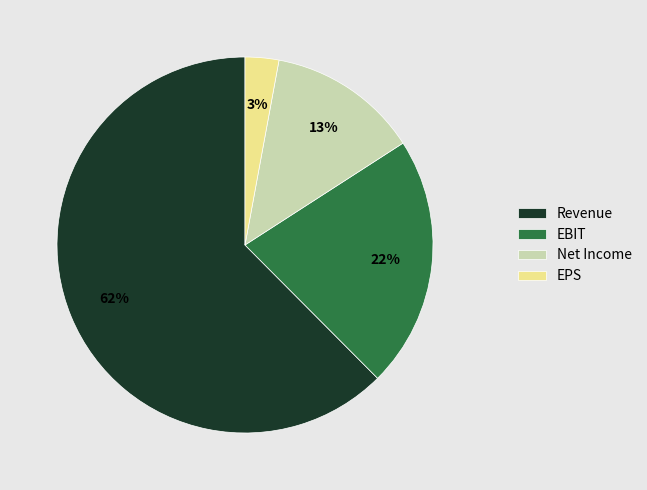

The Net Income slice represents 4% of the pie. True or false?

False